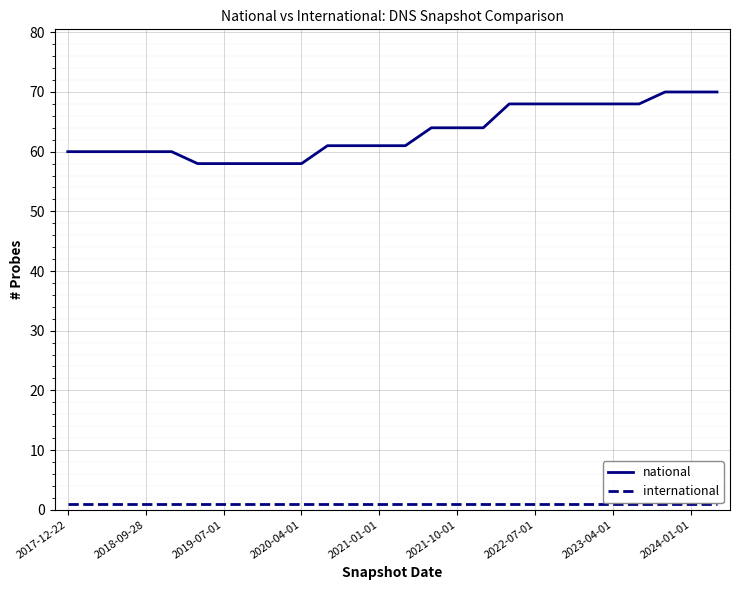

Which series has the largest total across all categories?

national